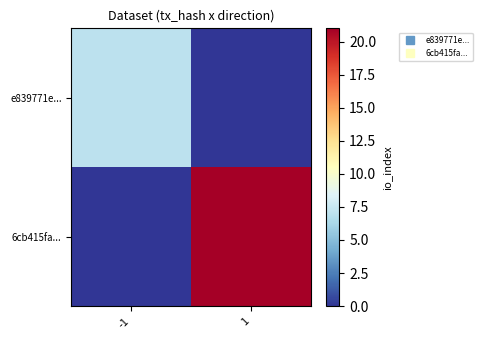

Which category has the lowest value across all series?

1